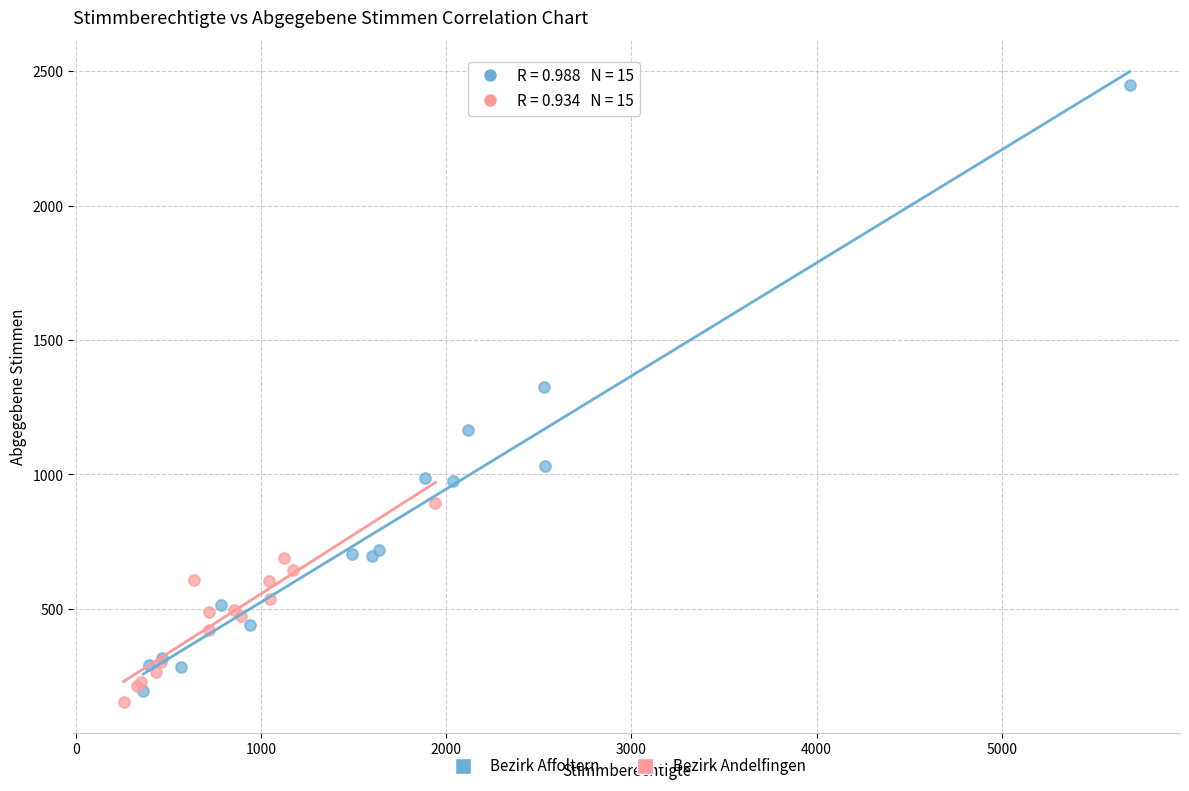

Which series contains the highest Y value?

Bezirk Affoltern